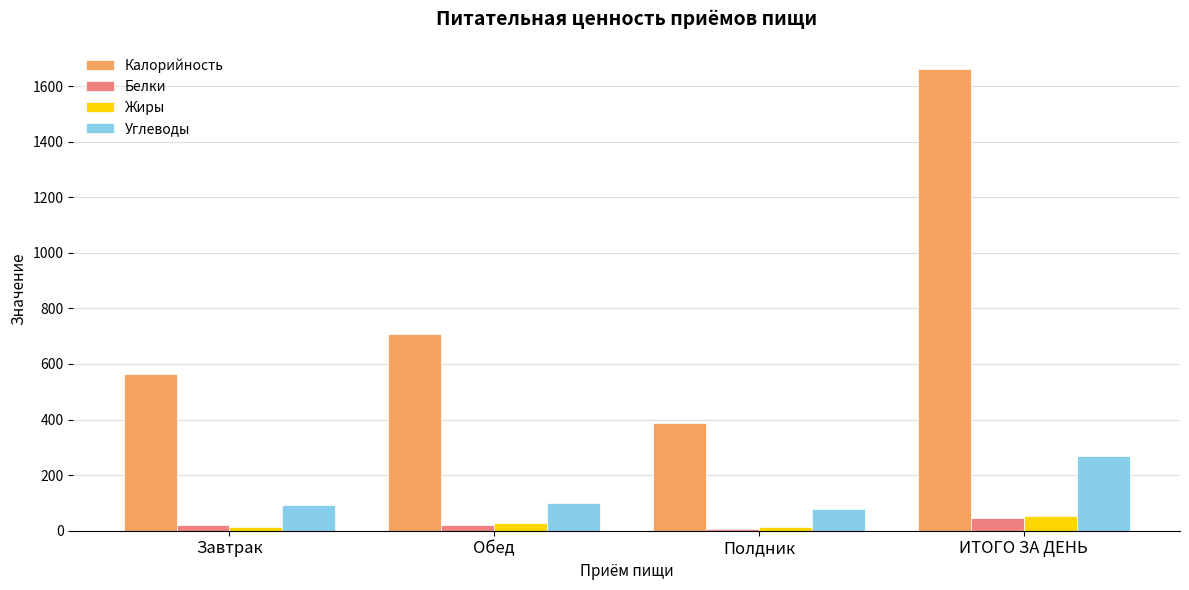

Between Завтрак and Полдник, which series saw the biggest shift?

Калорийность